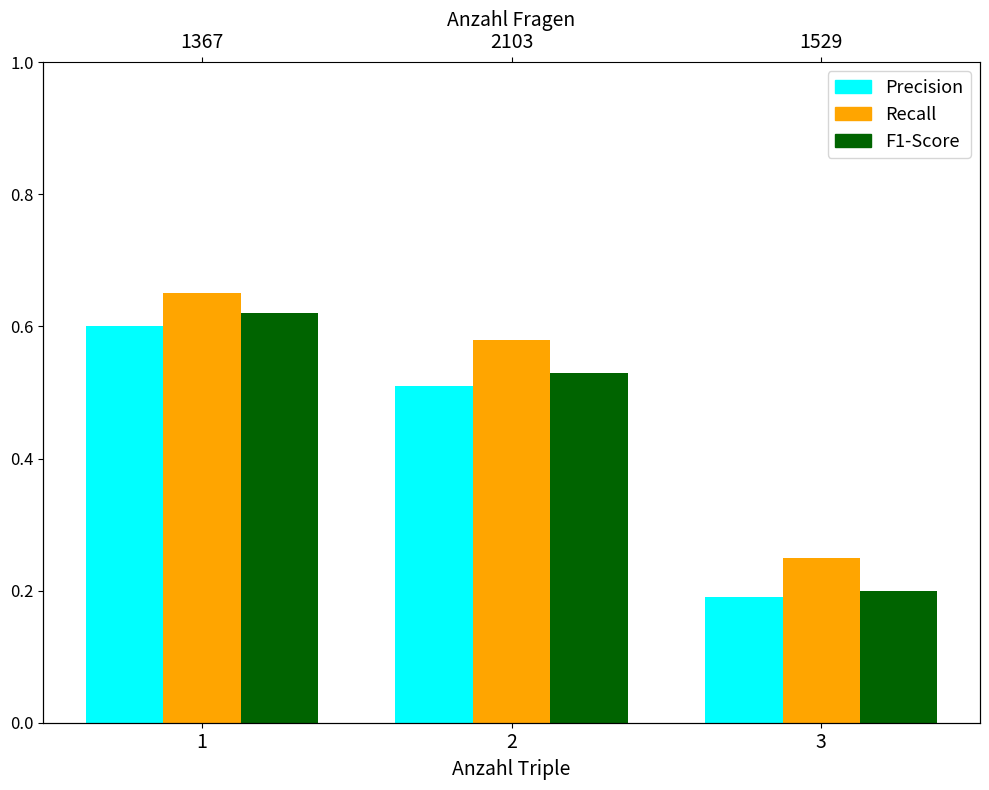

At which label does eBook reach its peak?

1